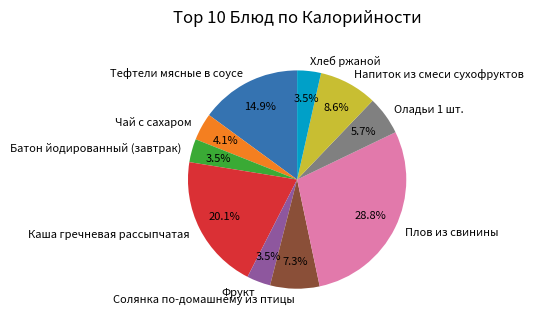

To the nearest percent, what is the average slice percentage?

10%